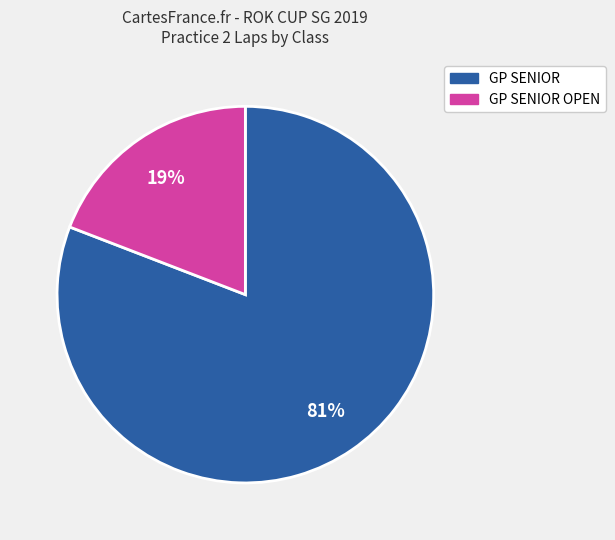

Is there any slice that represents more than half of the pie?

Yes